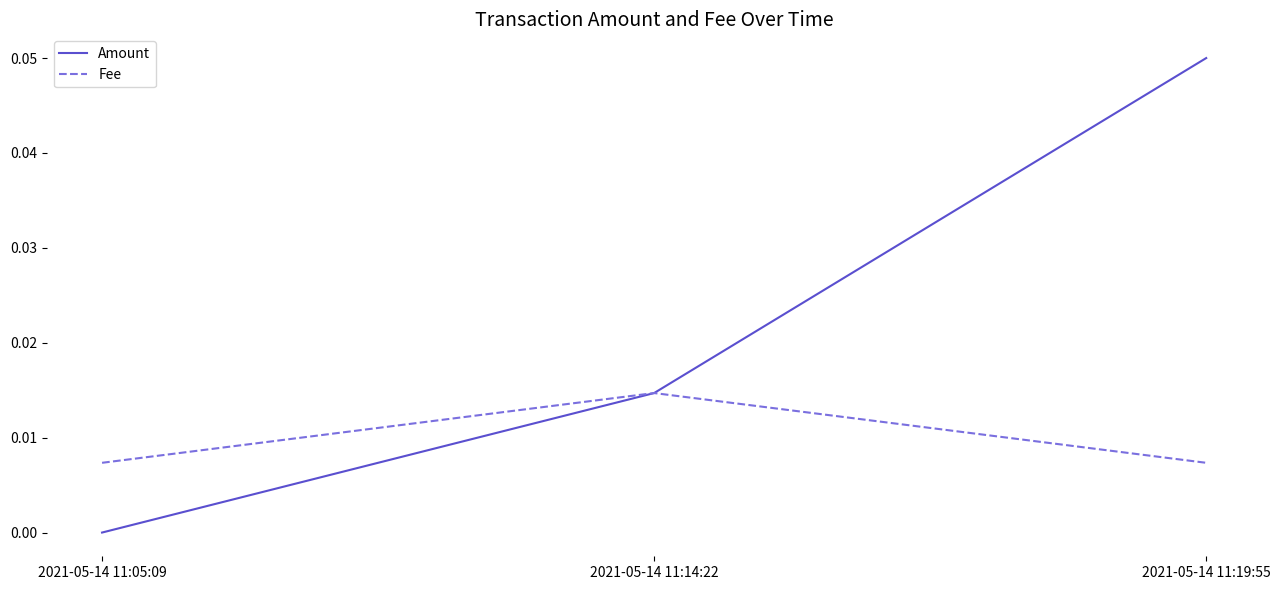

Which series has the largest total across all categories?

Amount